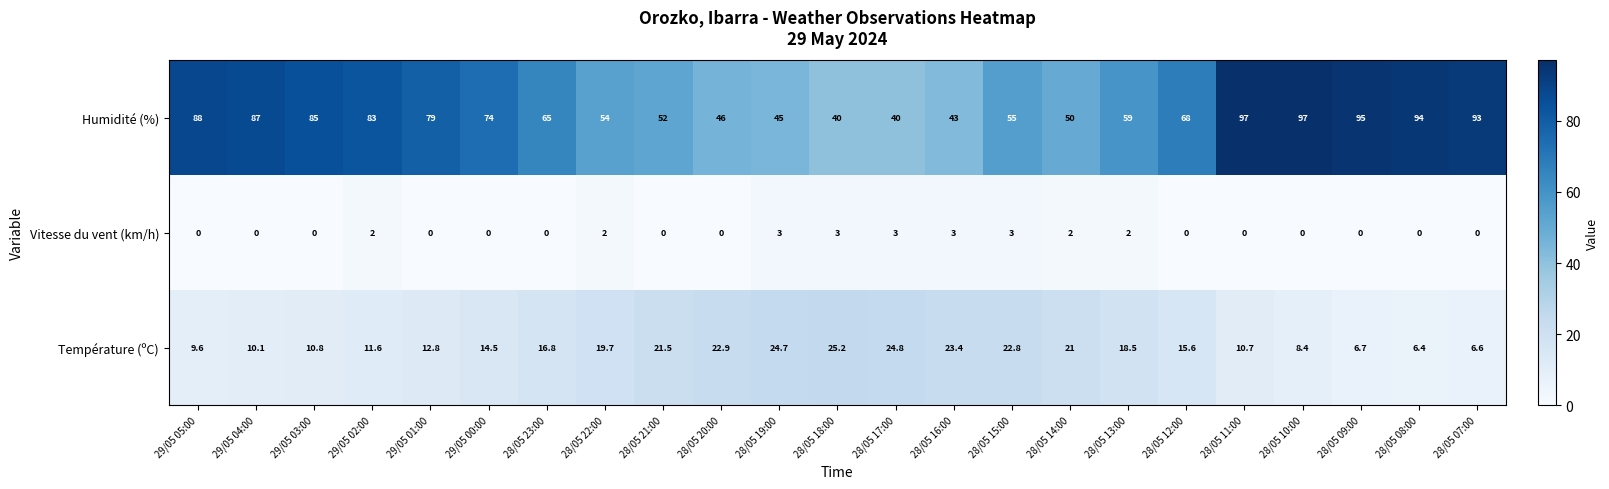

What is the difference between the highest and lowest values at 28/05 19:00?

42.0